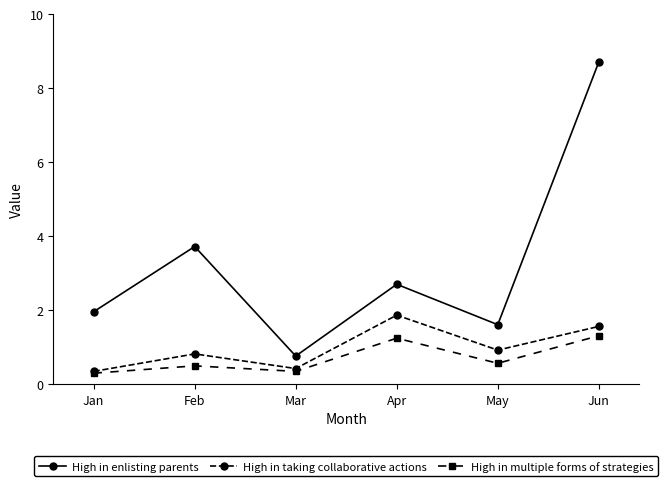

What is the difference between the High in enlisting parents values at Mar and May?

0.8